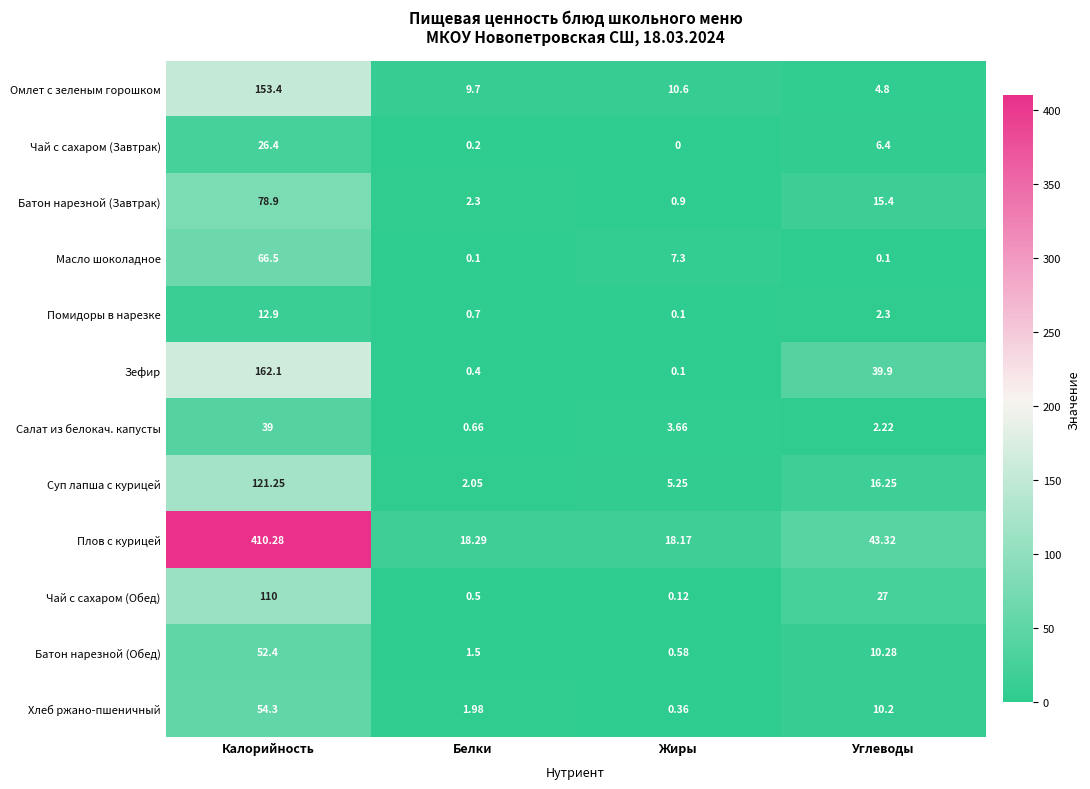

At which category is the sum across all series the highest?

Калорийность